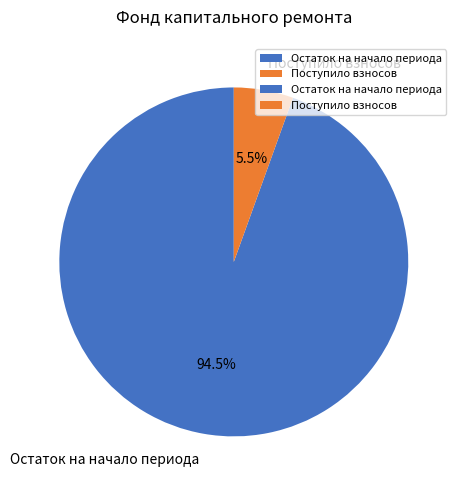

Does Остаток на начало периода account for over 50% of the chart?

Yes